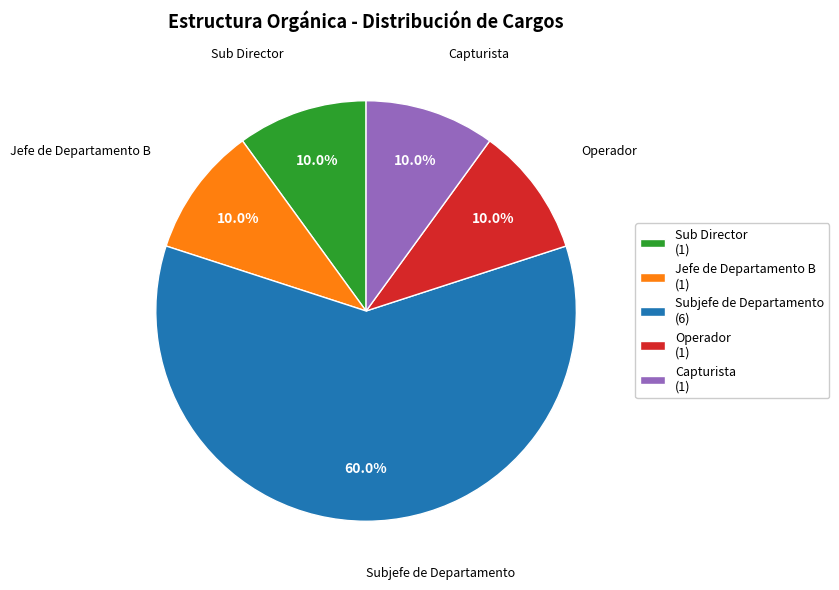

Does Capturista (1) account for over 50% of the chart?

No